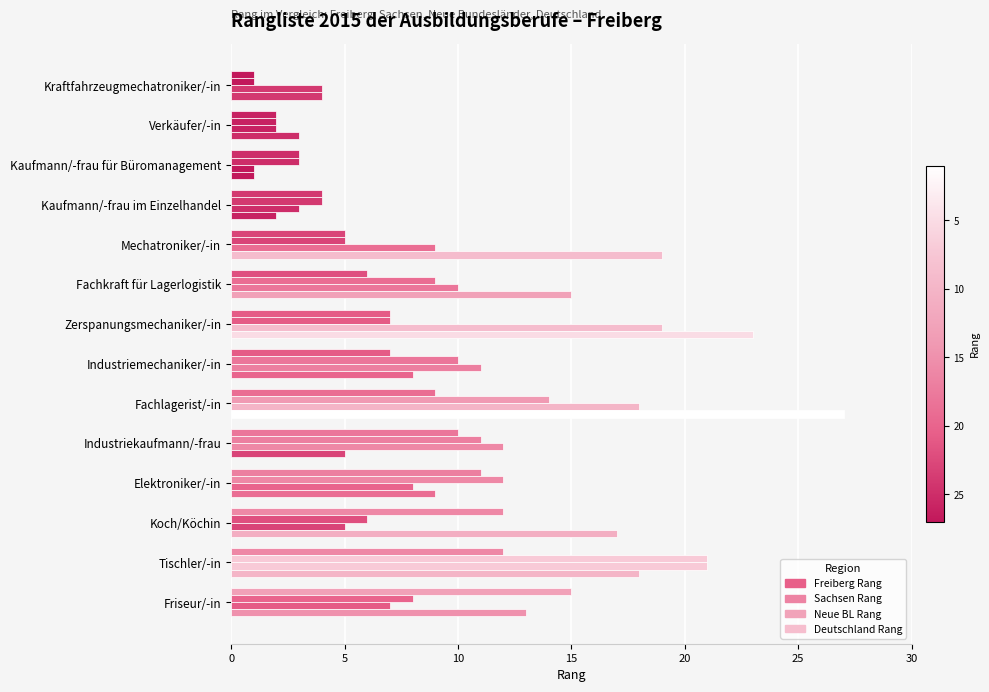

Count the number of categories in the chart.

14